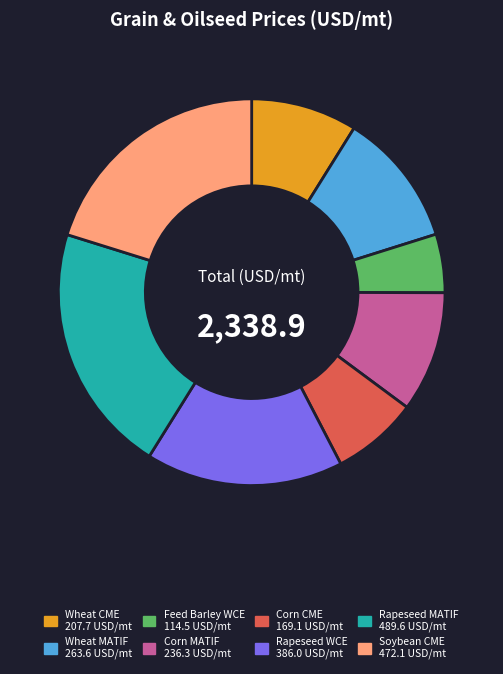

Between Soybean CME and Rapeseed MATIF, which is larger?

Rapeseed MATIF